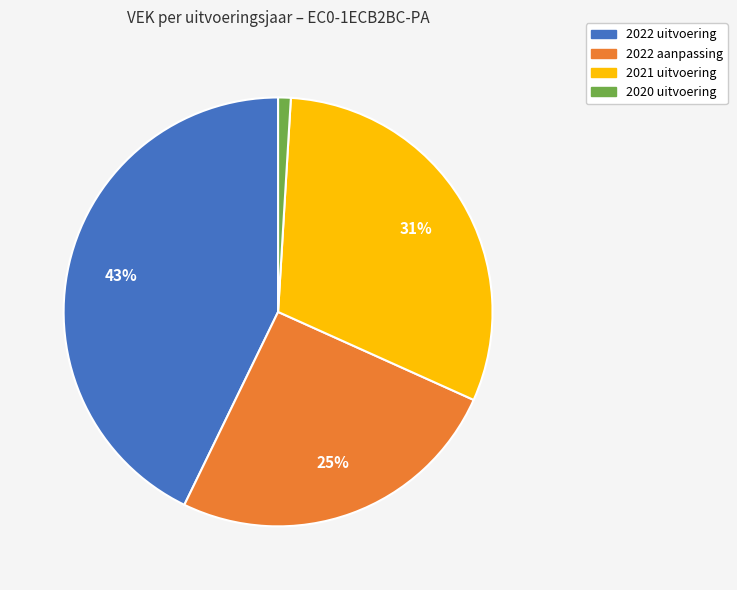

To the nearest percent, what portion does 2022 uitvoering represent?

43%